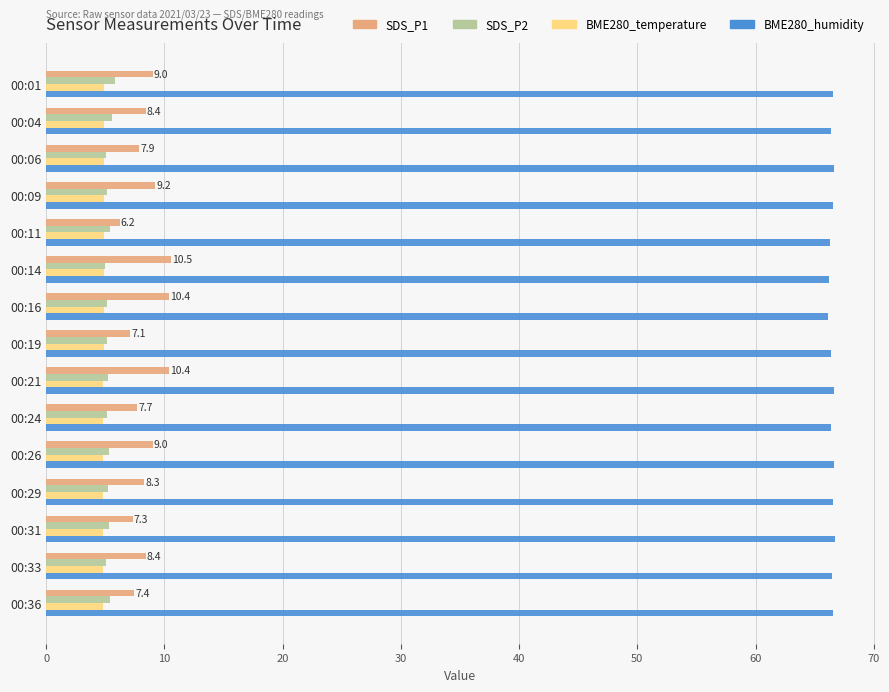

Which series has the largest total across all categories?

BME280_humidity